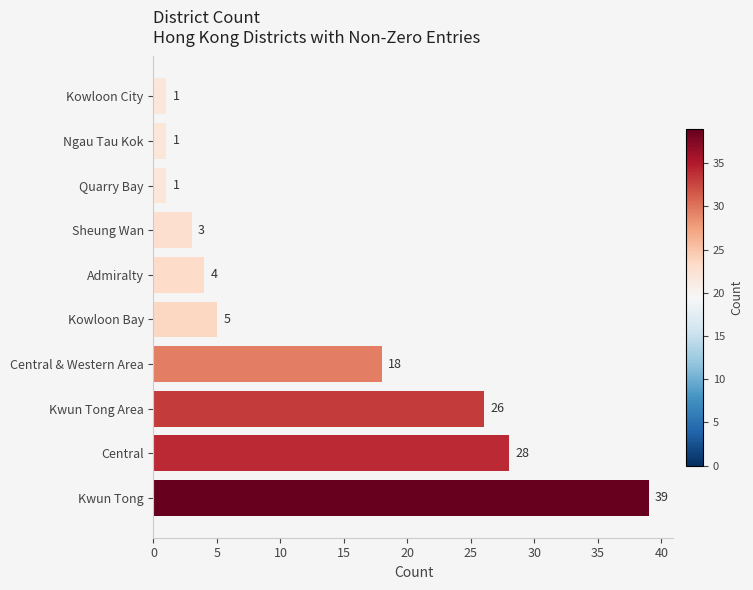

What is the difference between the maximum and minimum values?

38